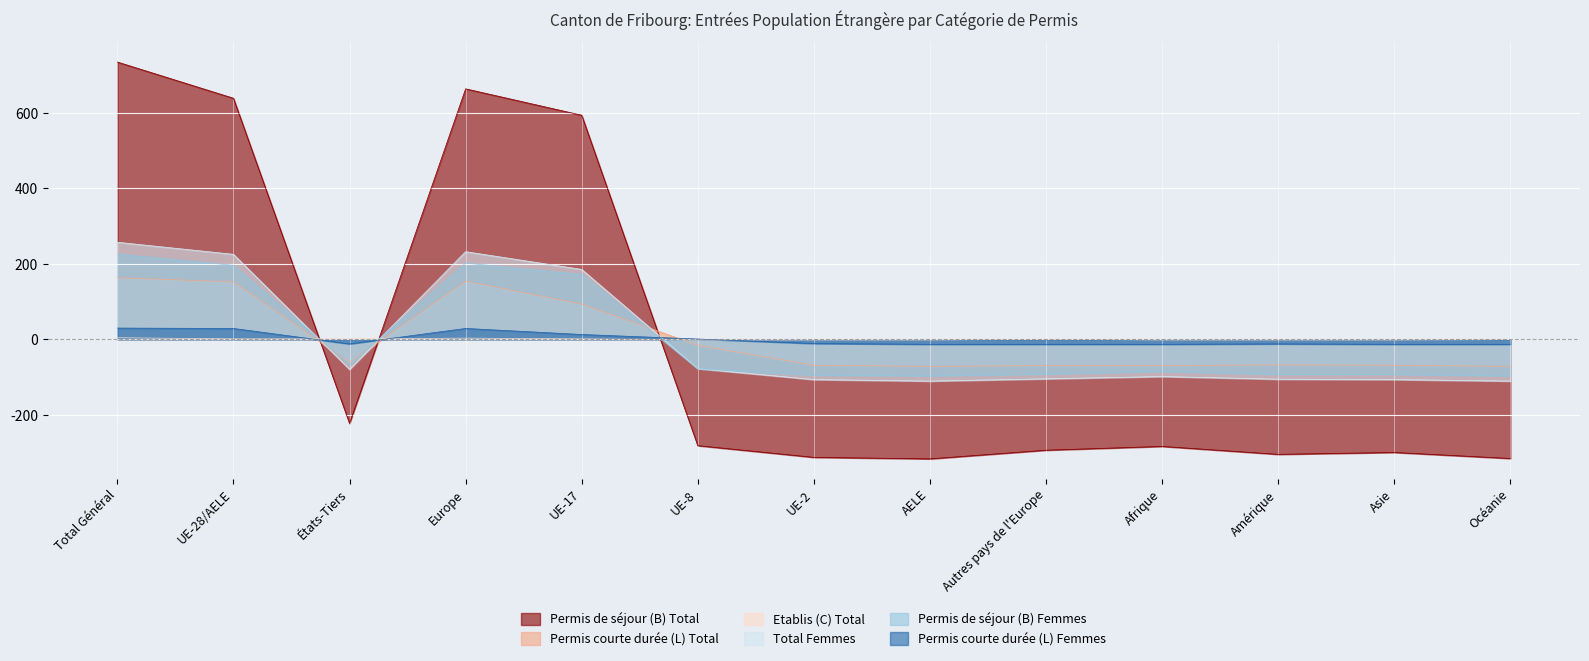

What is the value of the Etablis (C) Total point at the 1st from the left?

4.2